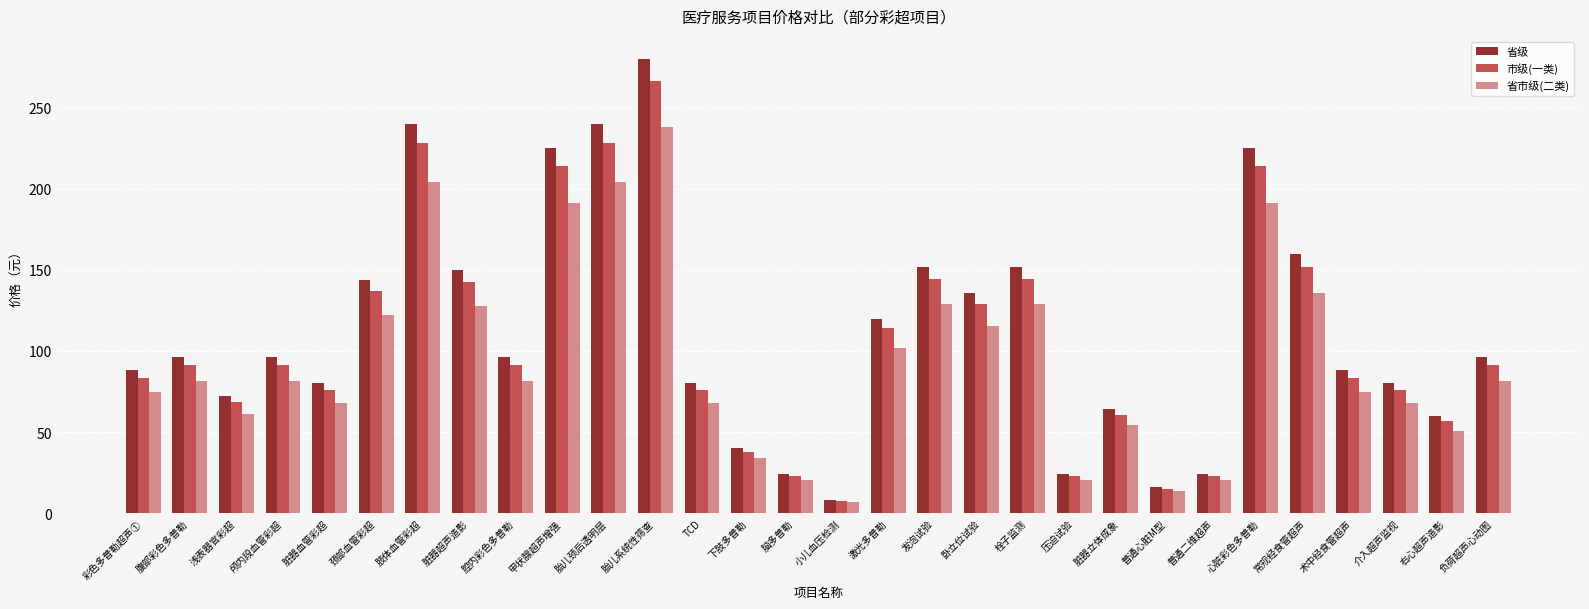

List the series in order of their overall mean, highest first.

省级, 市级(一类), 省市级(二类)